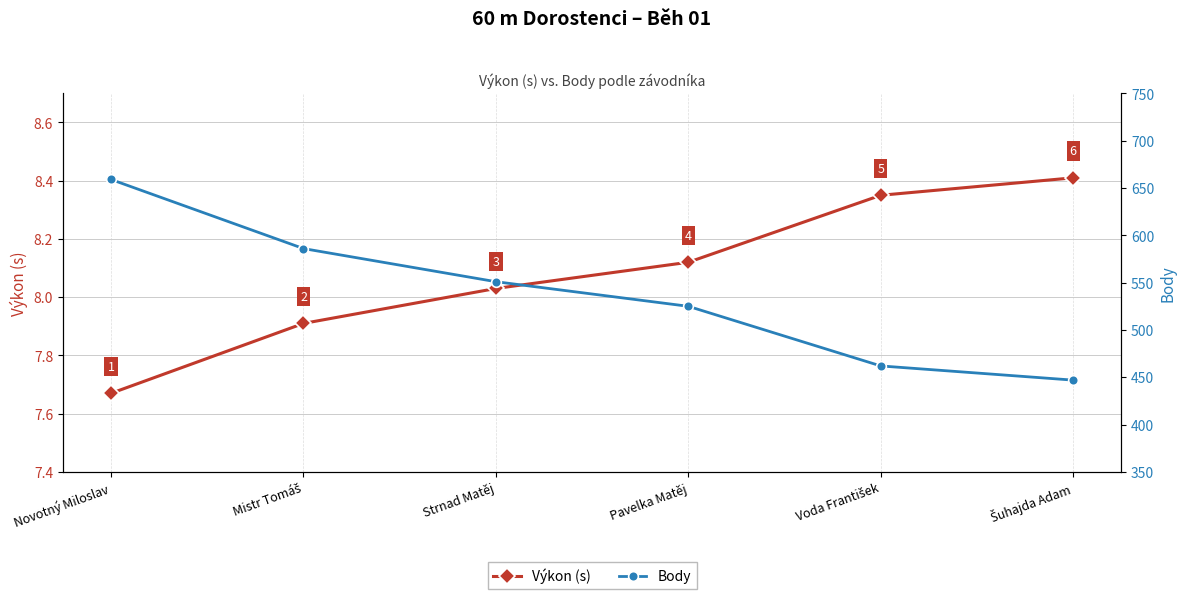

What is the difference between the Body values at Novotný Miloslav and Voda František?

197.0